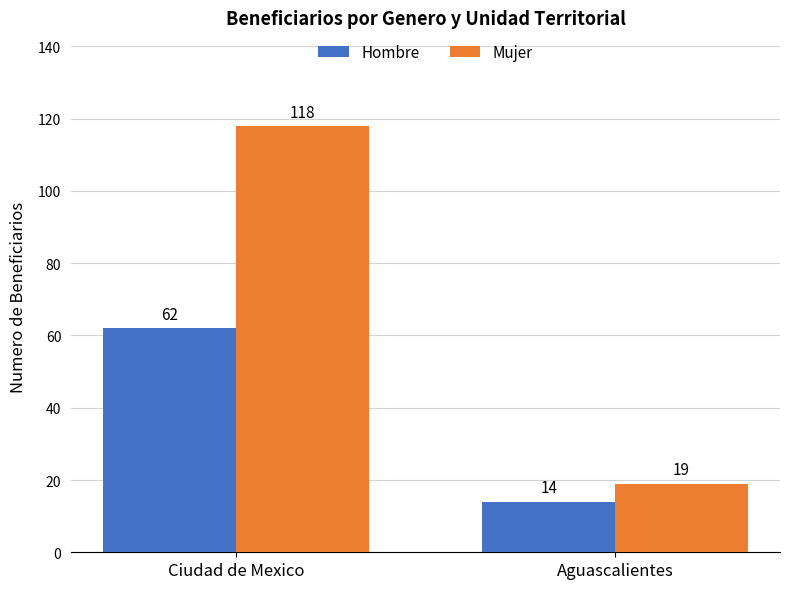

True or false: Mujer has a value of 55 at Ciudad de Mexico.

False